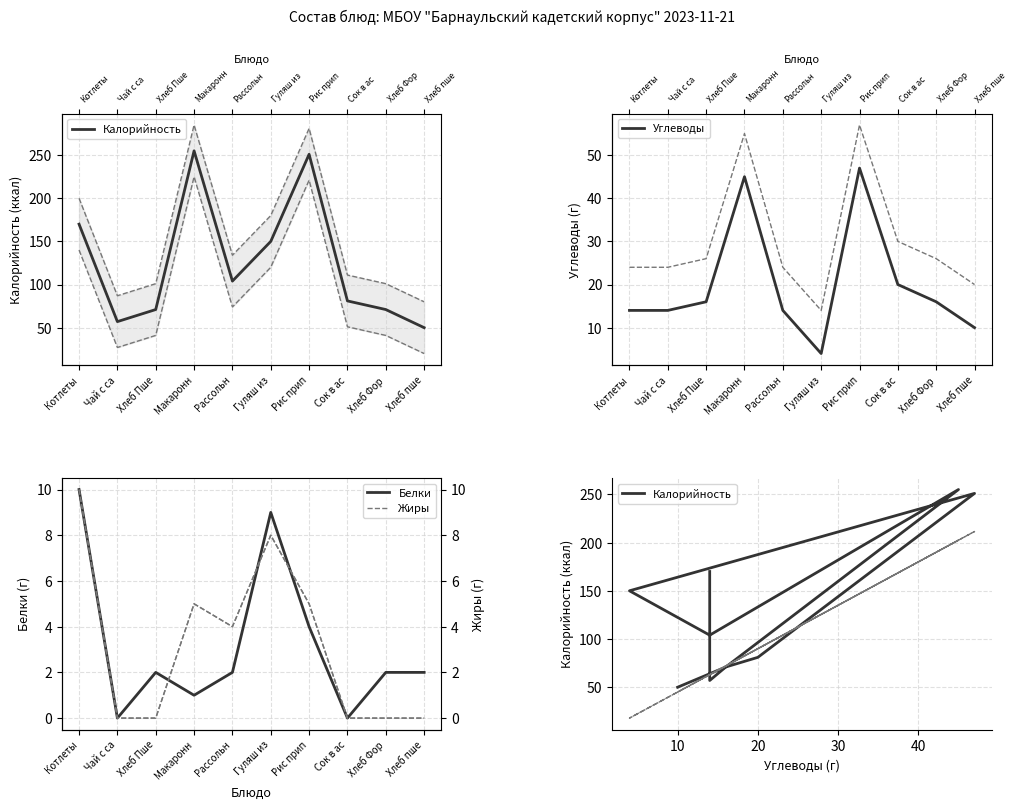

How many times do Жиры and Углеводы cross each other?

2